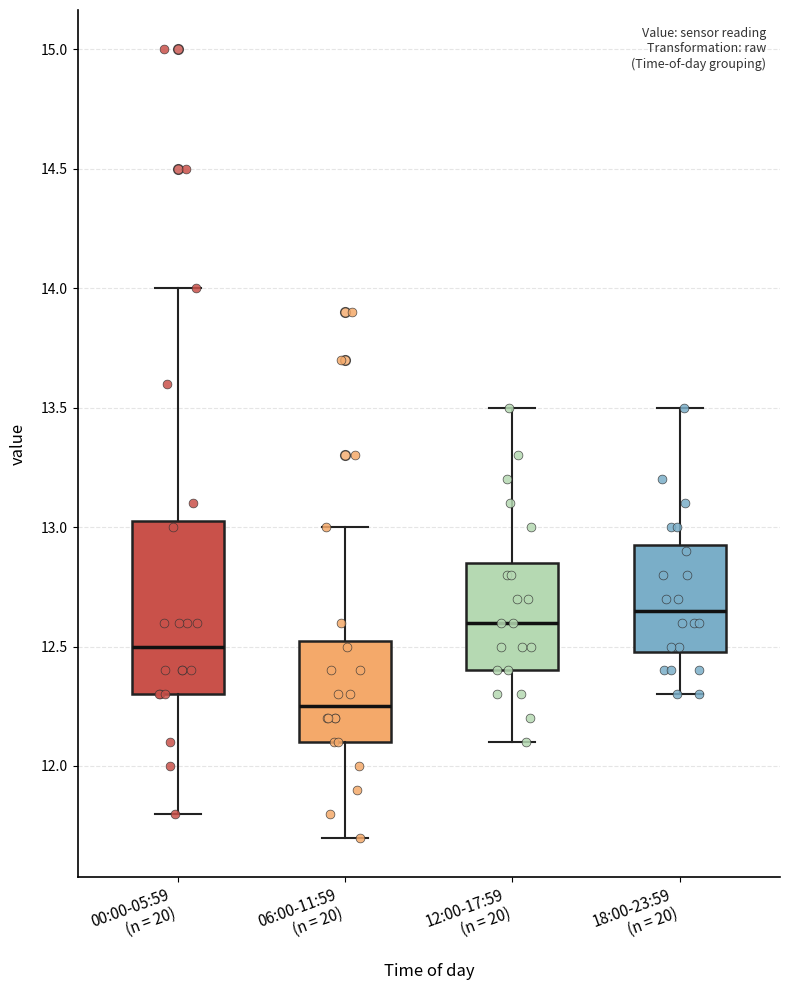

Comparing the boxes themselves (not the whiskers), which one is the tallest?

00:00-05:59 (n = 20)